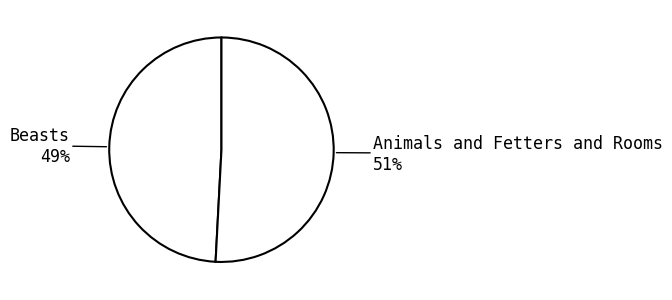

Rank the categories by value from highest to lowest.

Animals and Fetters and Rooms, Beasts